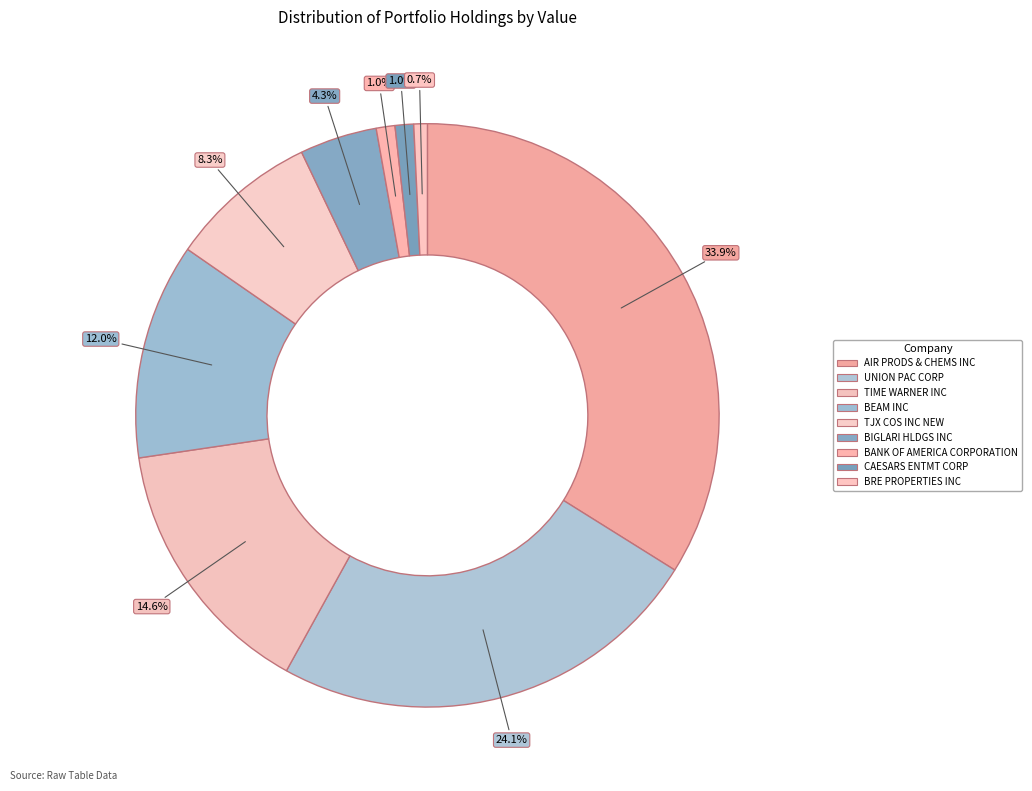

What percentage is the TJX COS INC NEW slice, to the nearest percent?

8%